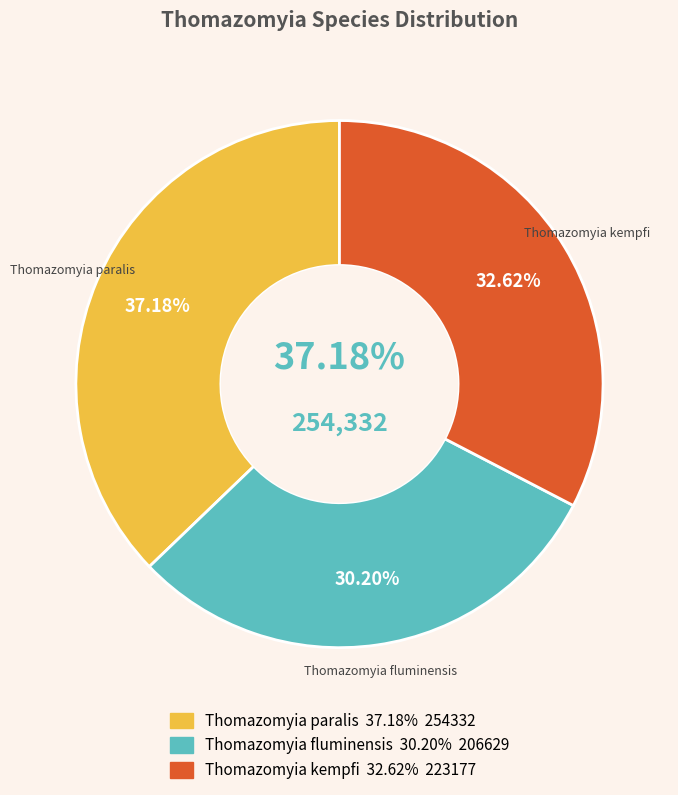

Which slice is the largest?

Thomazomyia paralis